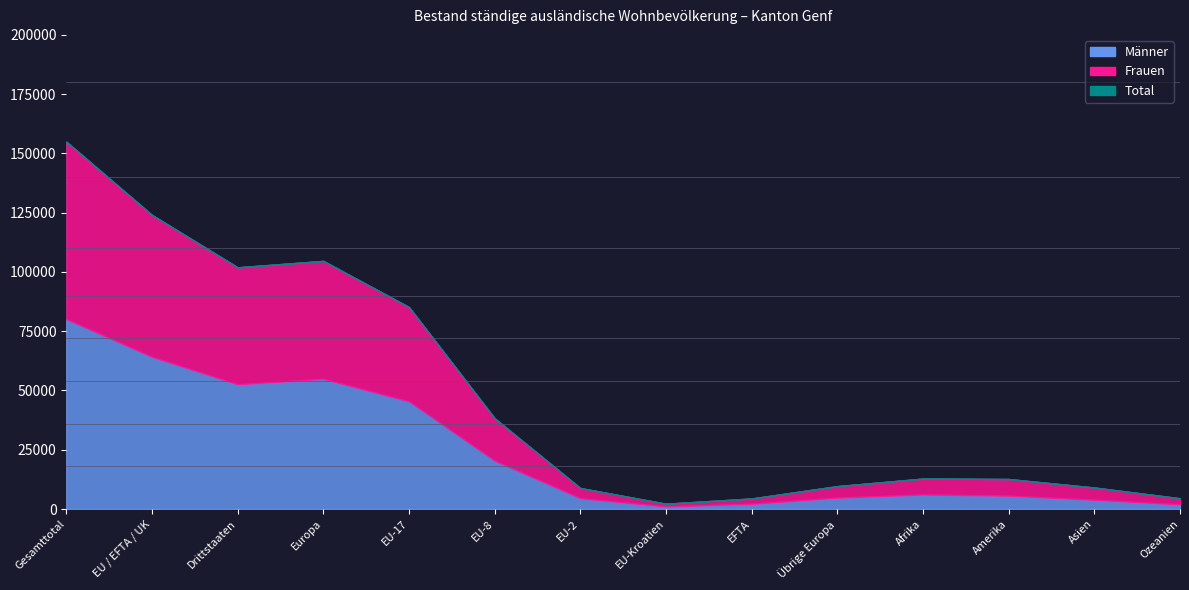

How many series are shown in this chart?

3